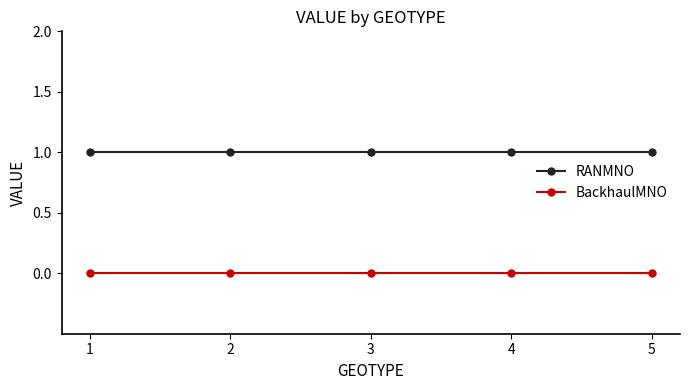

True or false: RANMNO has more than 2 interior local peaks.

False